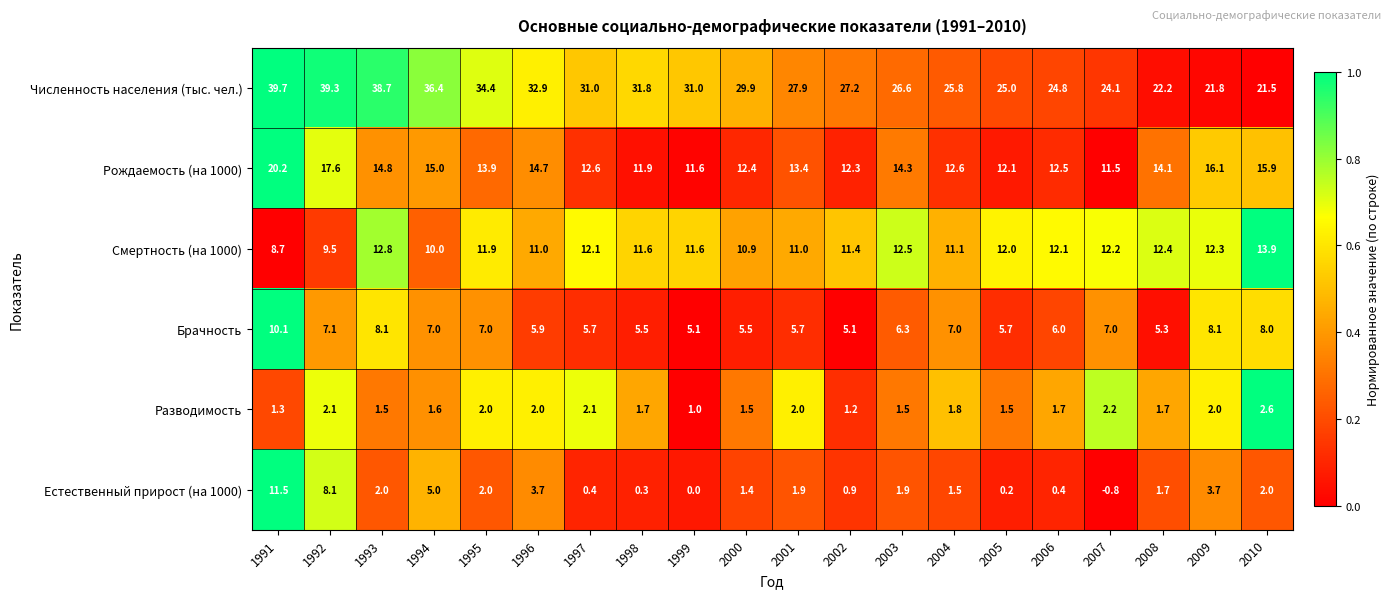

At 2007, list the series in order from largest to smallest.

Численность населения (тыс. чел.), Смертность (на 1000), Рождаемость (на 1000), Брачность, Разводимость, Естественный прирост (на 1000)